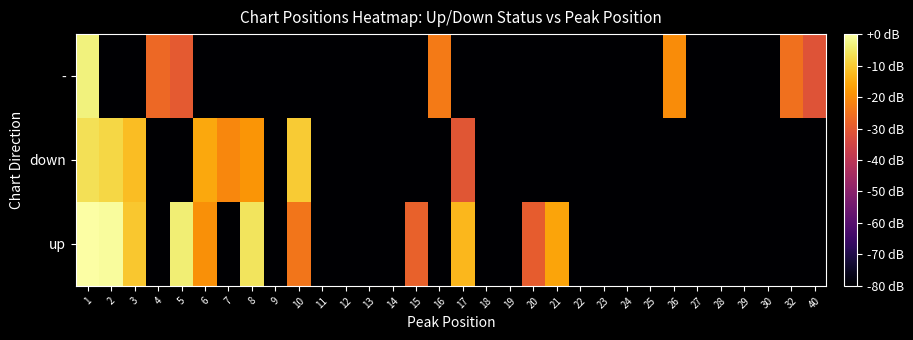

How many distinct data groups are displayed?

3